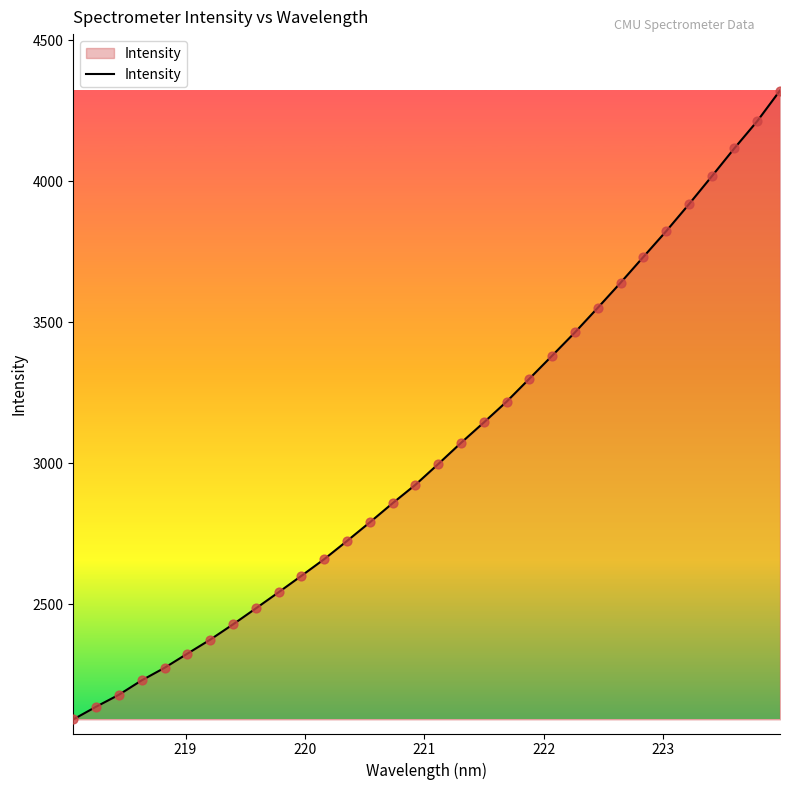

What is the difference between the maximum and minimum values?

2230.0